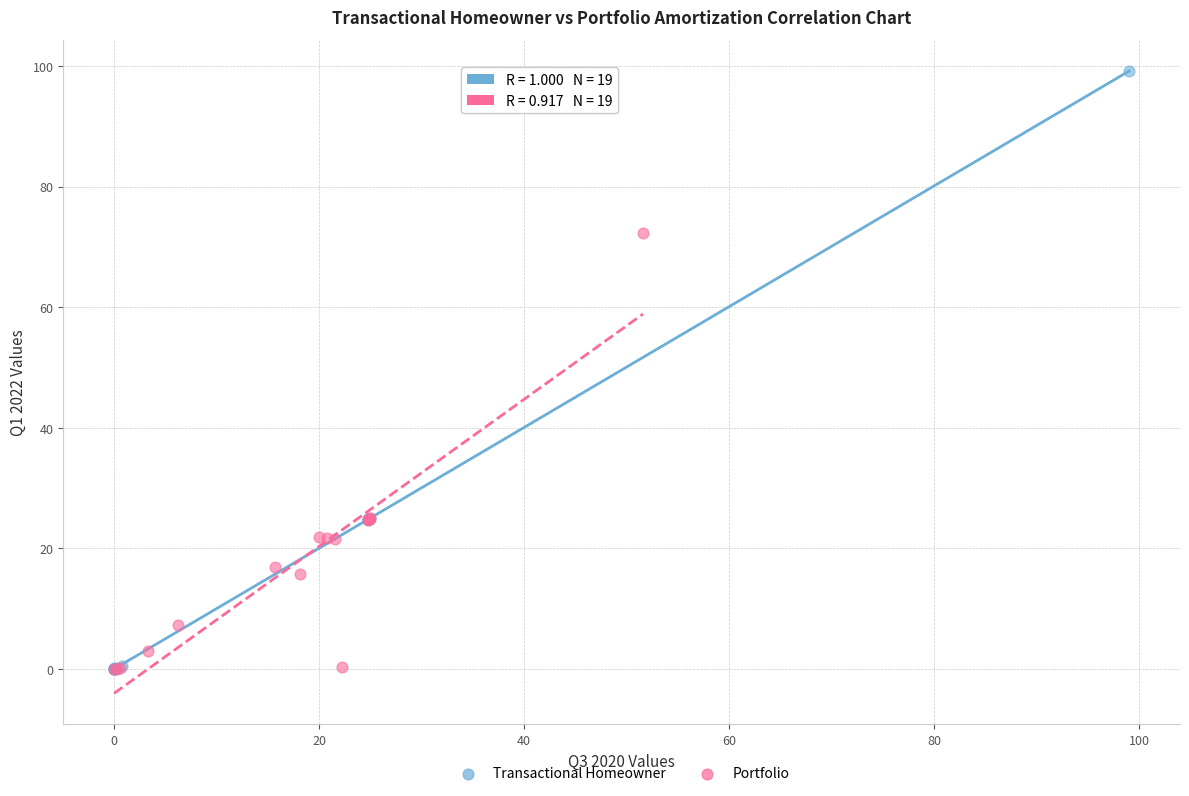

Which series has the widest spread of Y values?

Transactional Homeowner